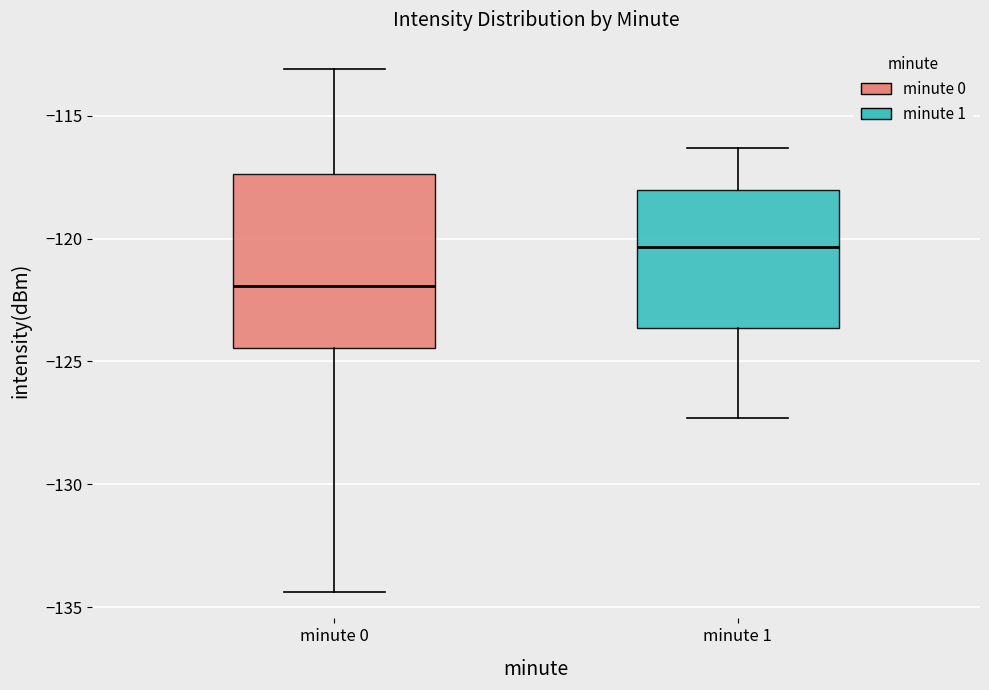

Where is the lower edge of the box for minute 1 on the y-axis? The values are not printed on the chart, so give them approximately, as read against the axis.

-123.5